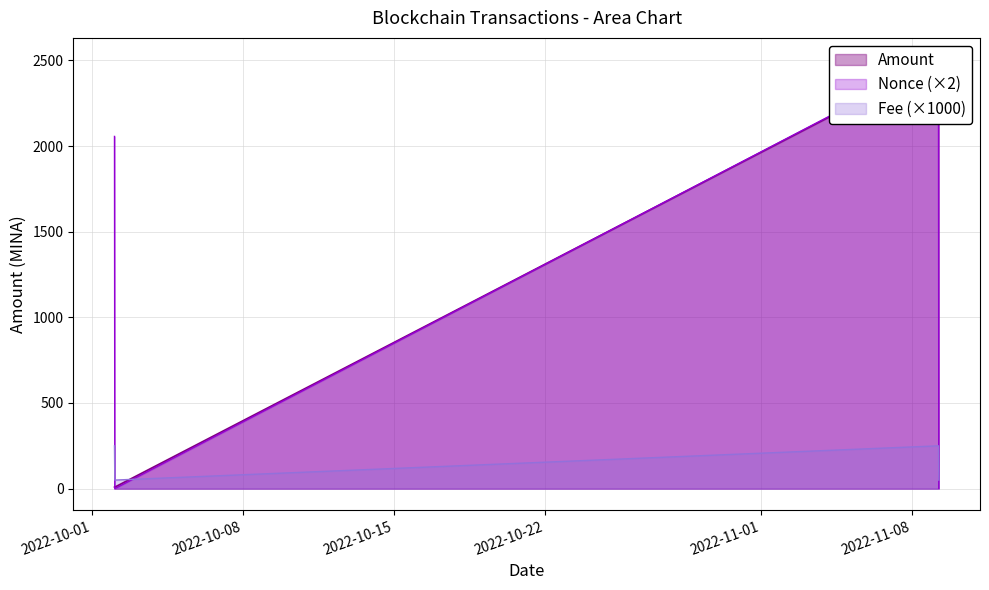

Which series ends up on top after the final intersection of Fee and Nonce?

Fee